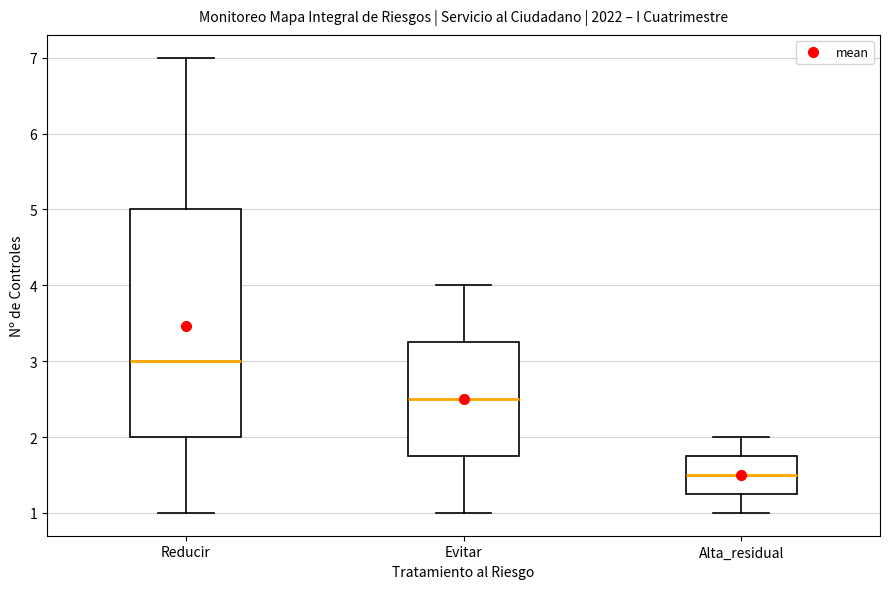

Which box's median line is the highest?

Reducir